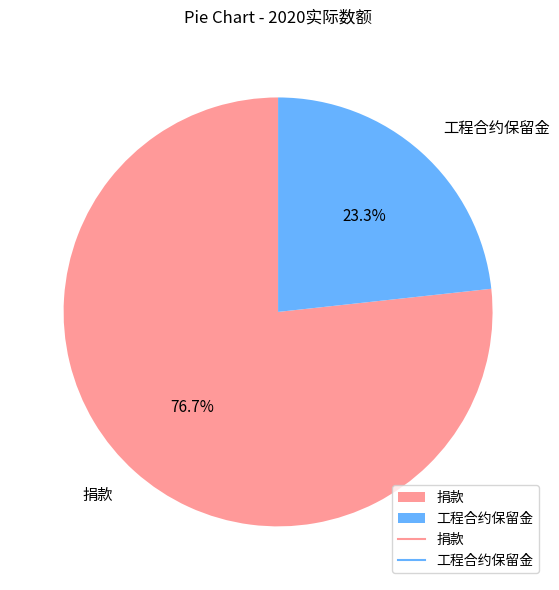

Does 捐款 represent more than half of the total?

Yes